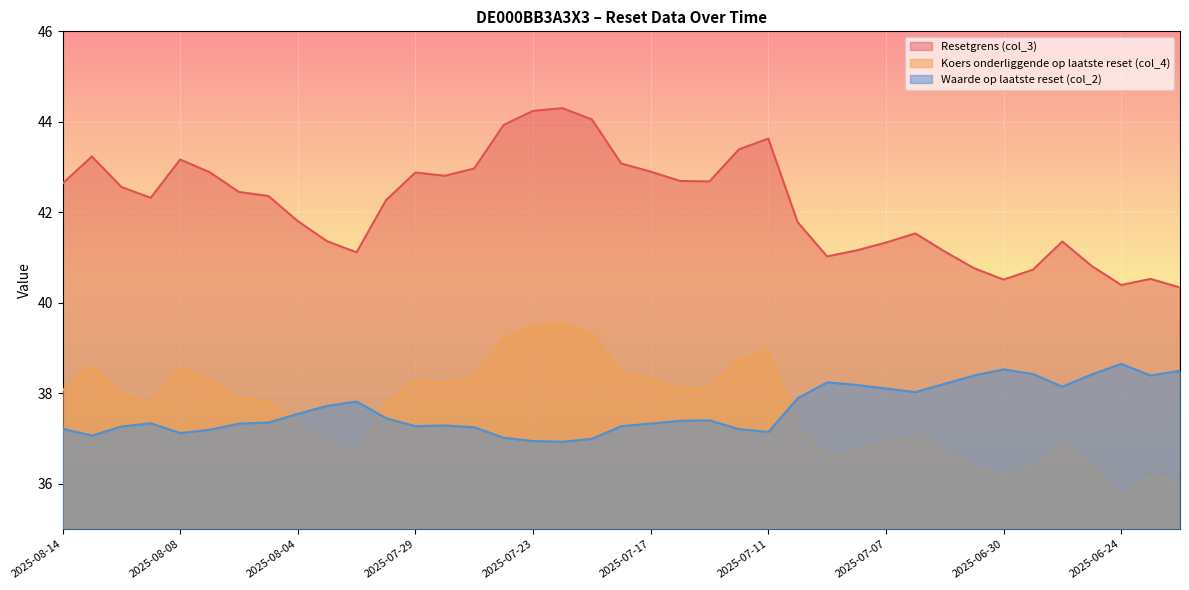

What is the label of the 19th point from the left?

2025-07-21